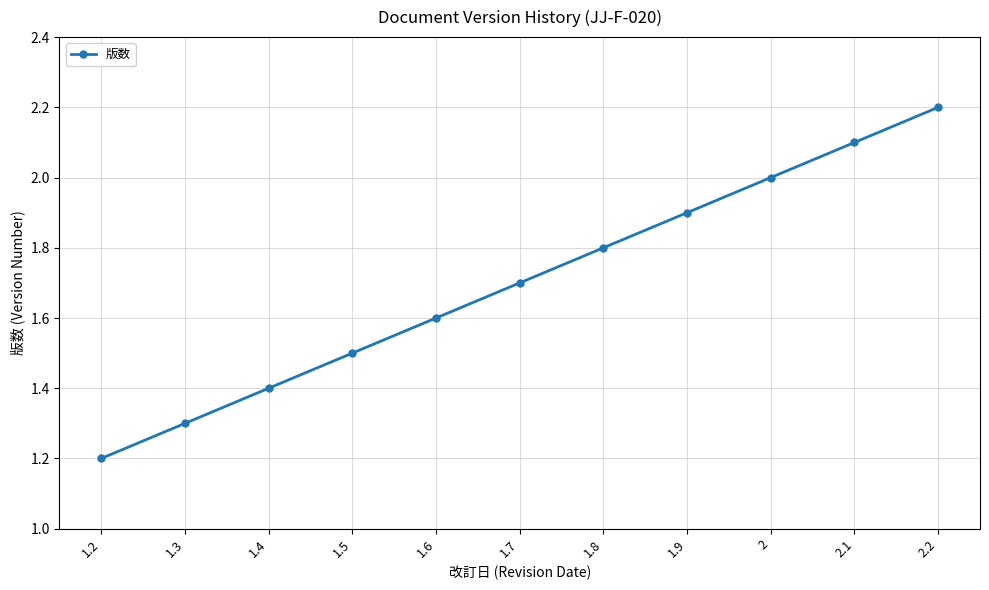

What is the difference between the maximum and minimum values?

1.0